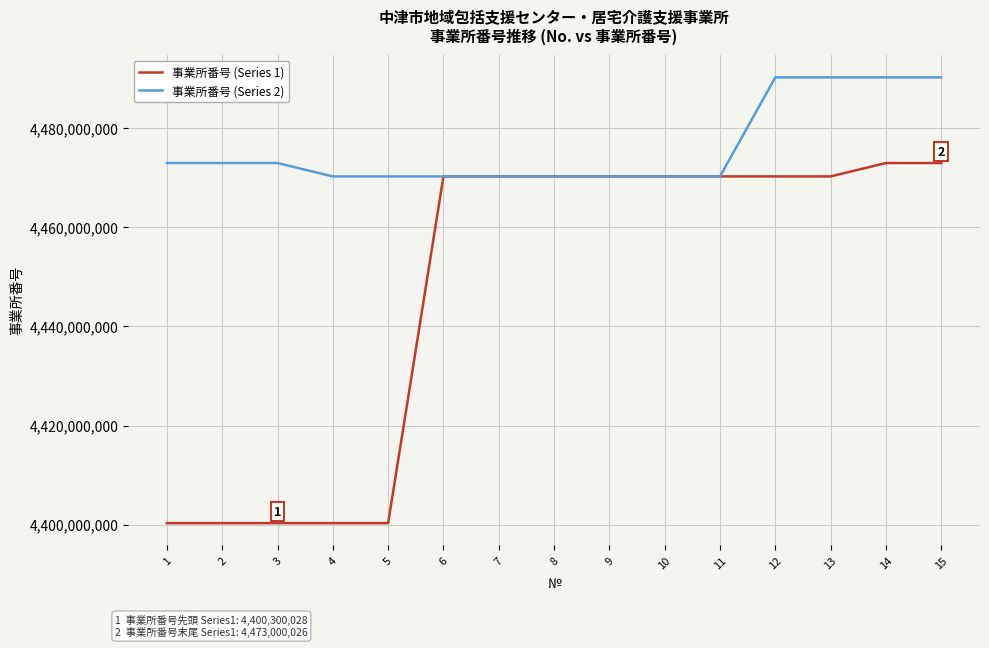

What is the smallest value displayed?

4400300010